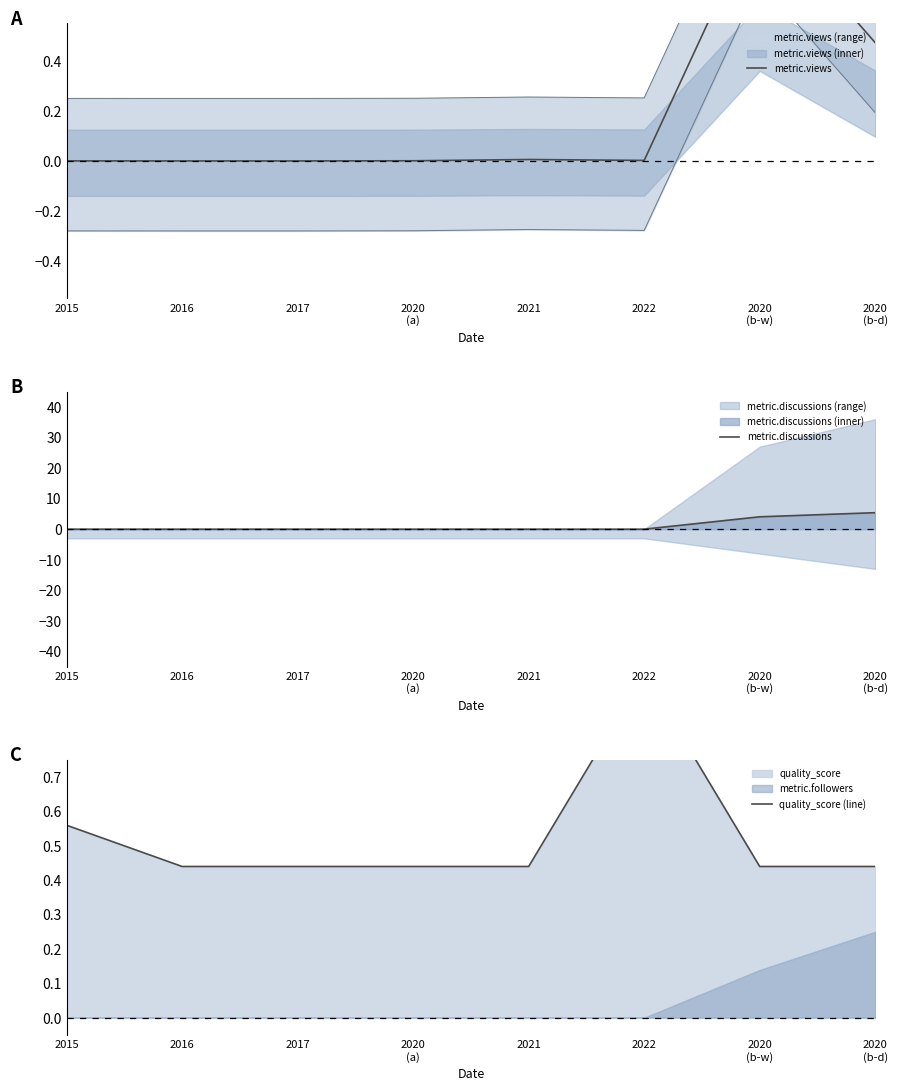

What is the total value across all series at 2016?

0.4